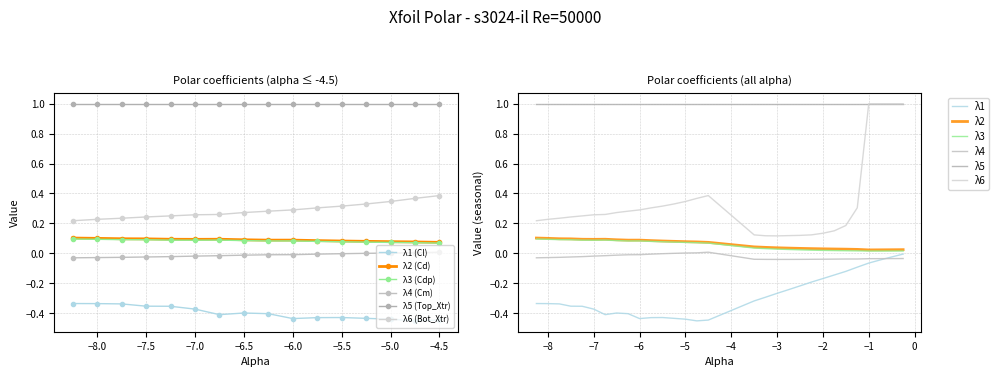

The Cdp series shows 0.0 at 21. True or false?

False